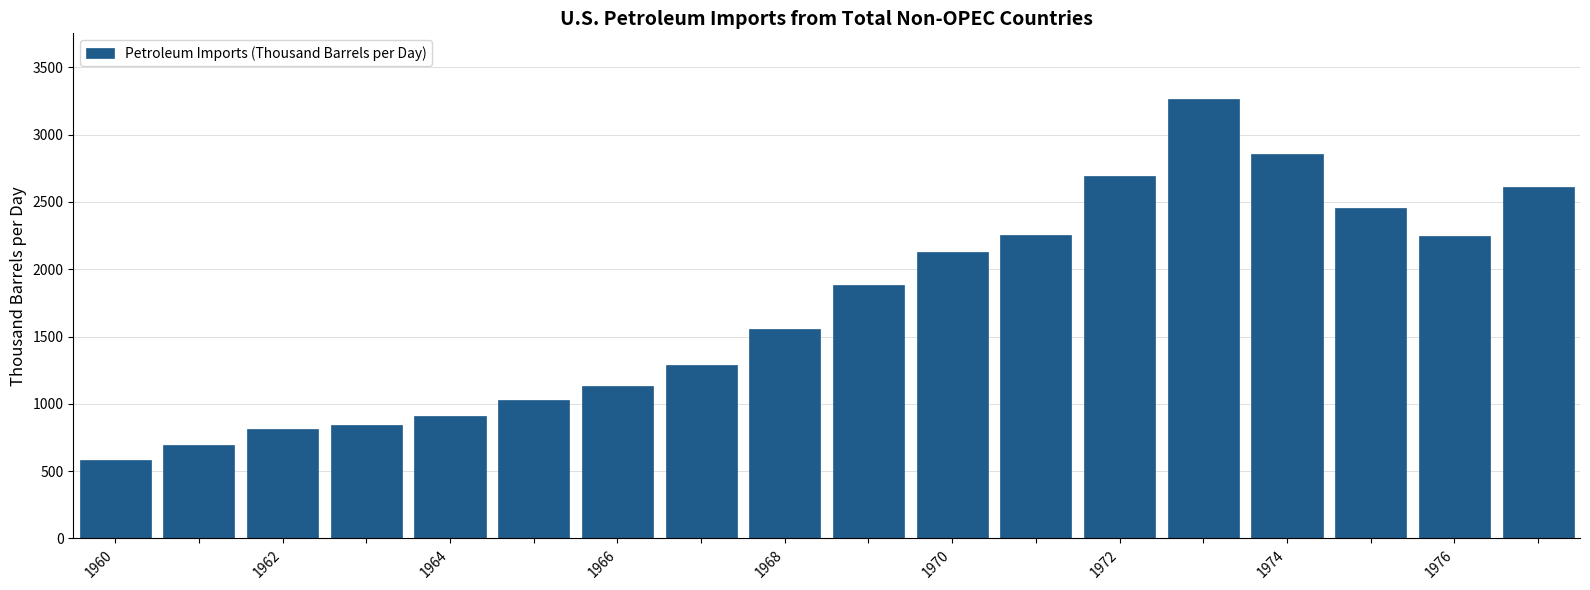

What is the value of the 4th bar from the left?

840.1